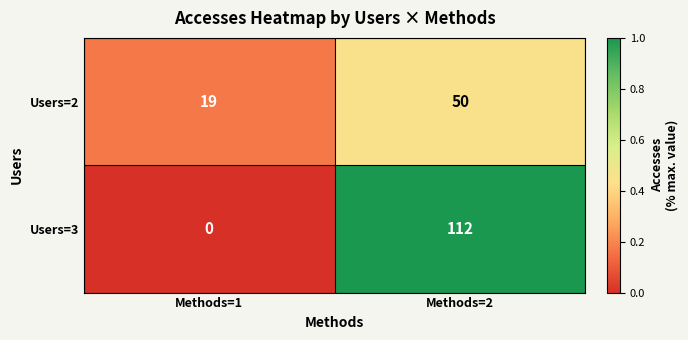

What is the difference between the Users=3 values at Methods=1 and Methods=2?

112